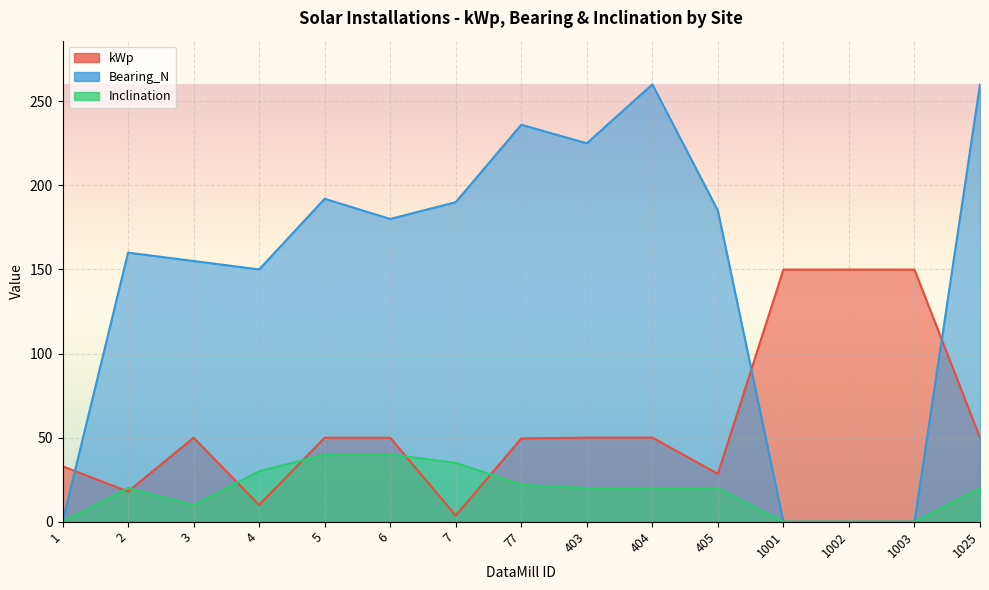

What is the approximate value of Bearing_N at 1025?

260.0